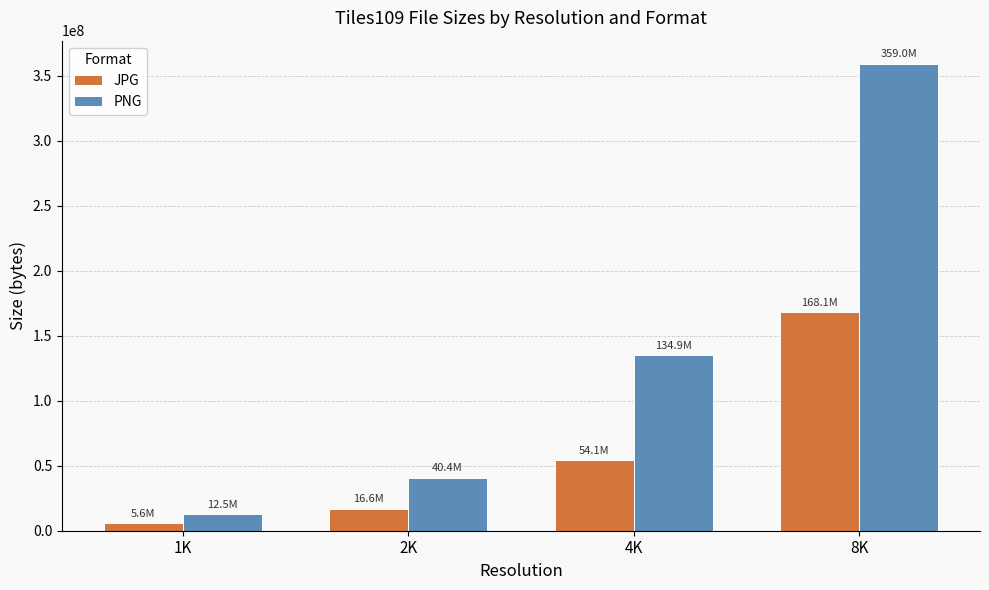

What is the smallest value displayed?

5579209